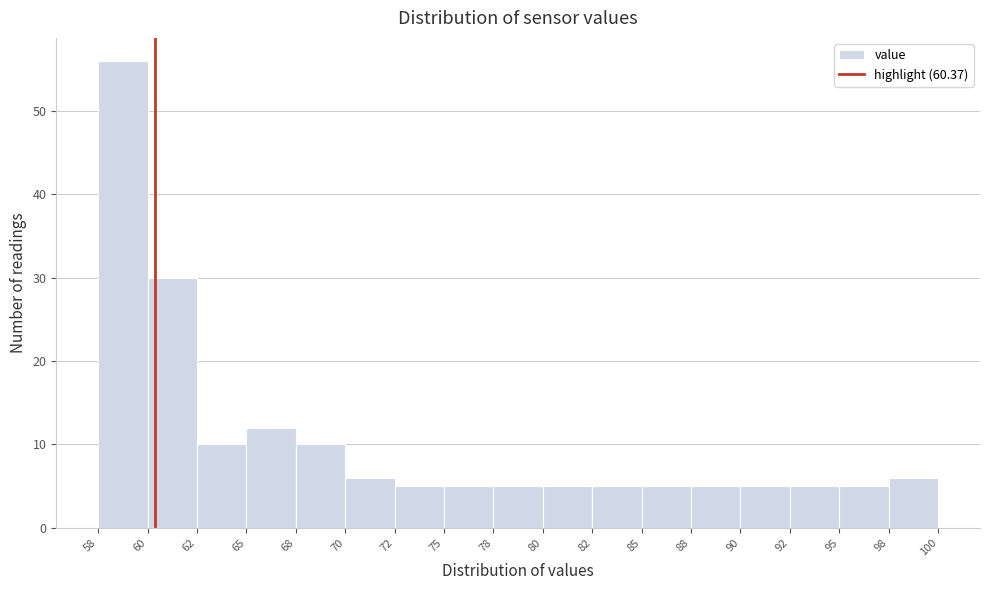

Reading left to right, extract all data points from this chart.

56	30	10	12	10	6	5	5	5	5	5	5	5	5	5	5	6